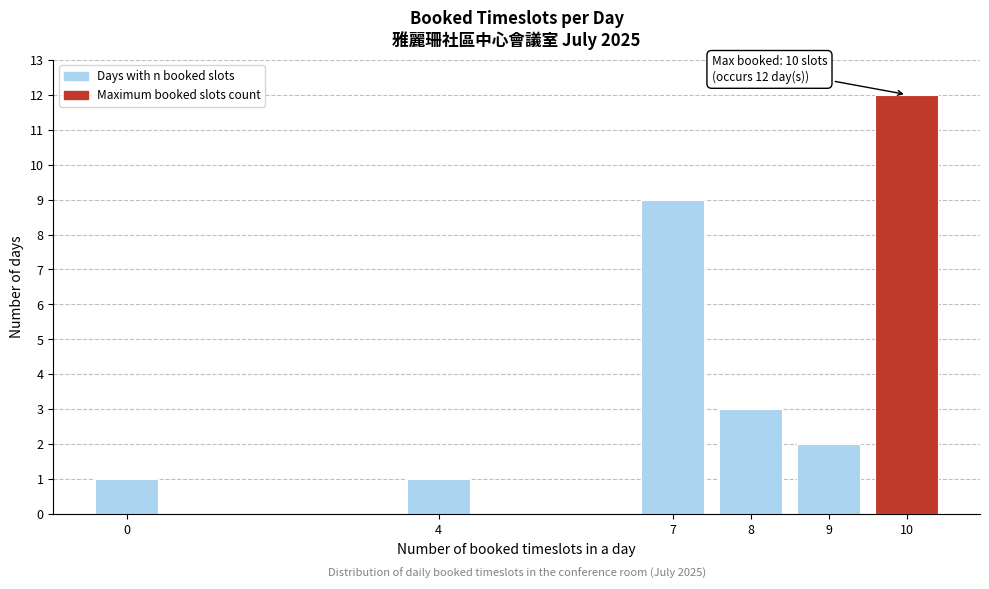

Reading left to right, transcribe all the data shown in this chart.

0=1	4=1	7=9	8=3	9=2	10=12